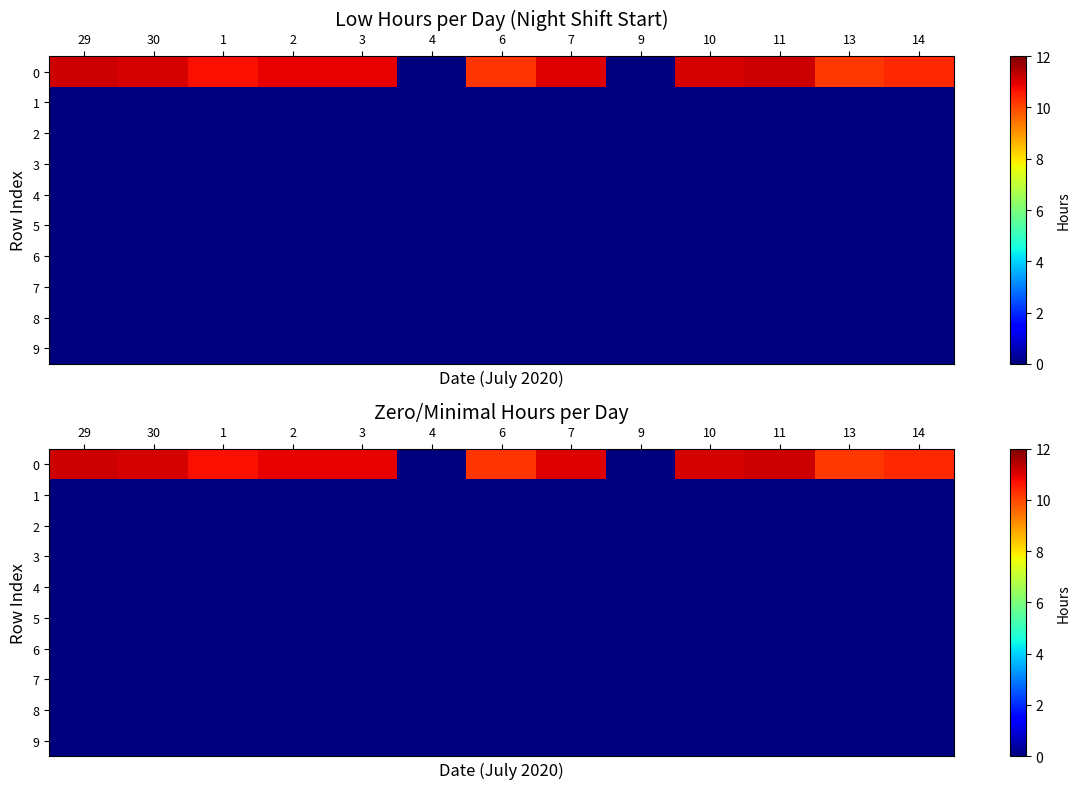

How many categories are shown in the chart?

13